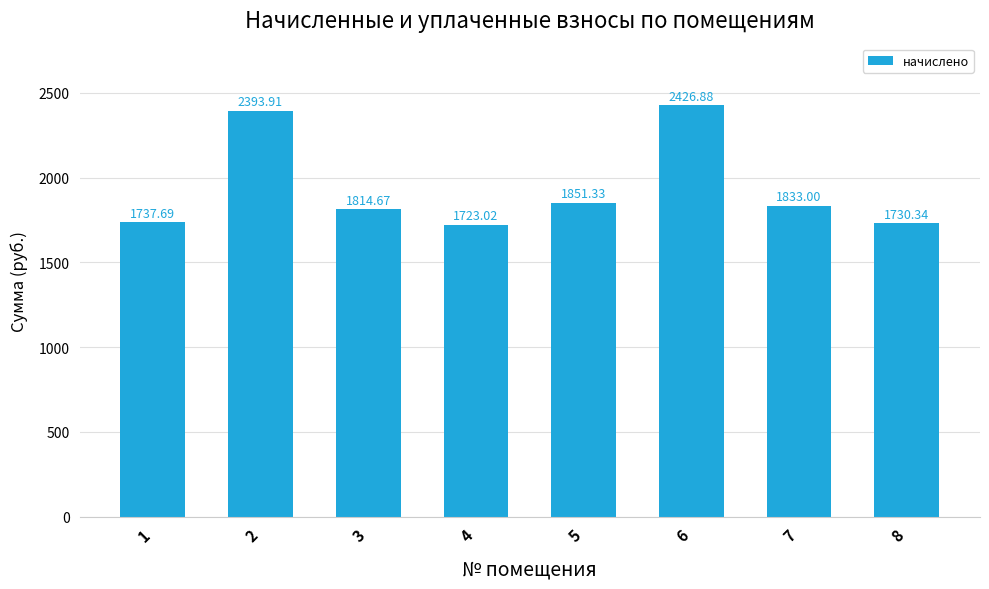

What is the maximum value shown in the chart?

2426.9